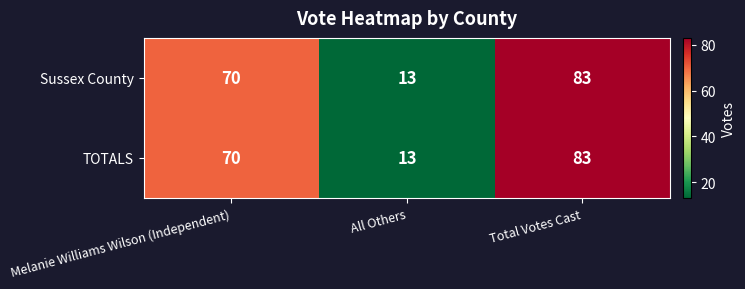

How many distinct data groups are displayed?

2